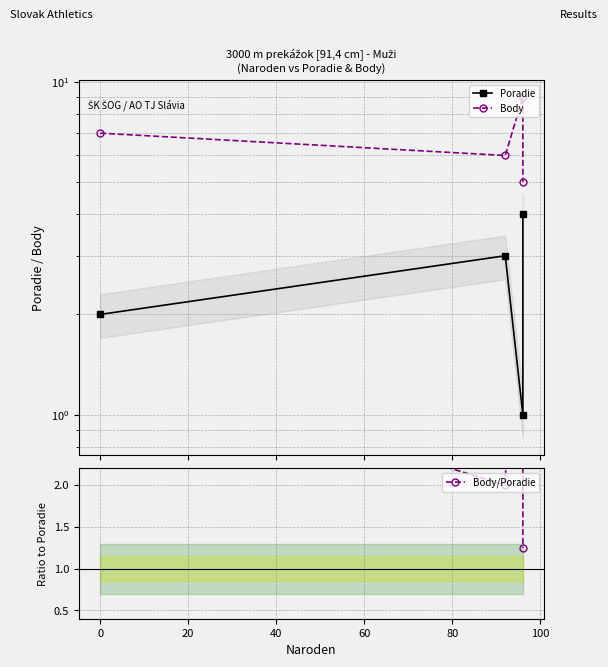

What is the approximate value of Body at 0?

7.0